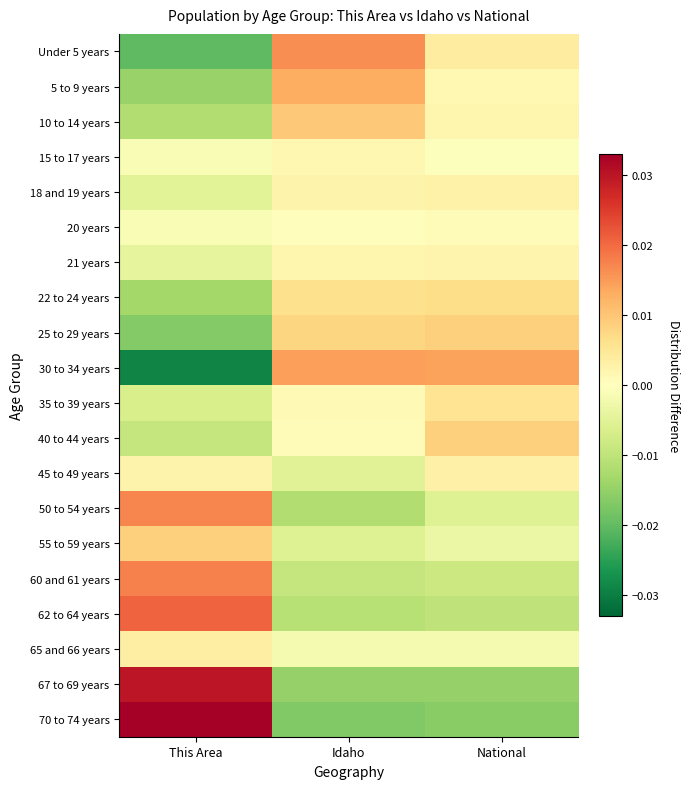

Rank the series by their maximum value, from lowest to highest.

20 years, 15 to 17 years, 21 years, 18 and 19 years, 45 to 49 years, 65 and 66 years, 35 to 39 years, 22 to 24 years, 55 to 59 years, 40 to 44 years, 25 to 29 years, 10 to 14 years, 5 to 9 years, 30 to 34 years, Under 5 years, 50 to 54 years, 60 and 61 years, 62 to 64 years, 67 to 69 years, 70 to 74 years